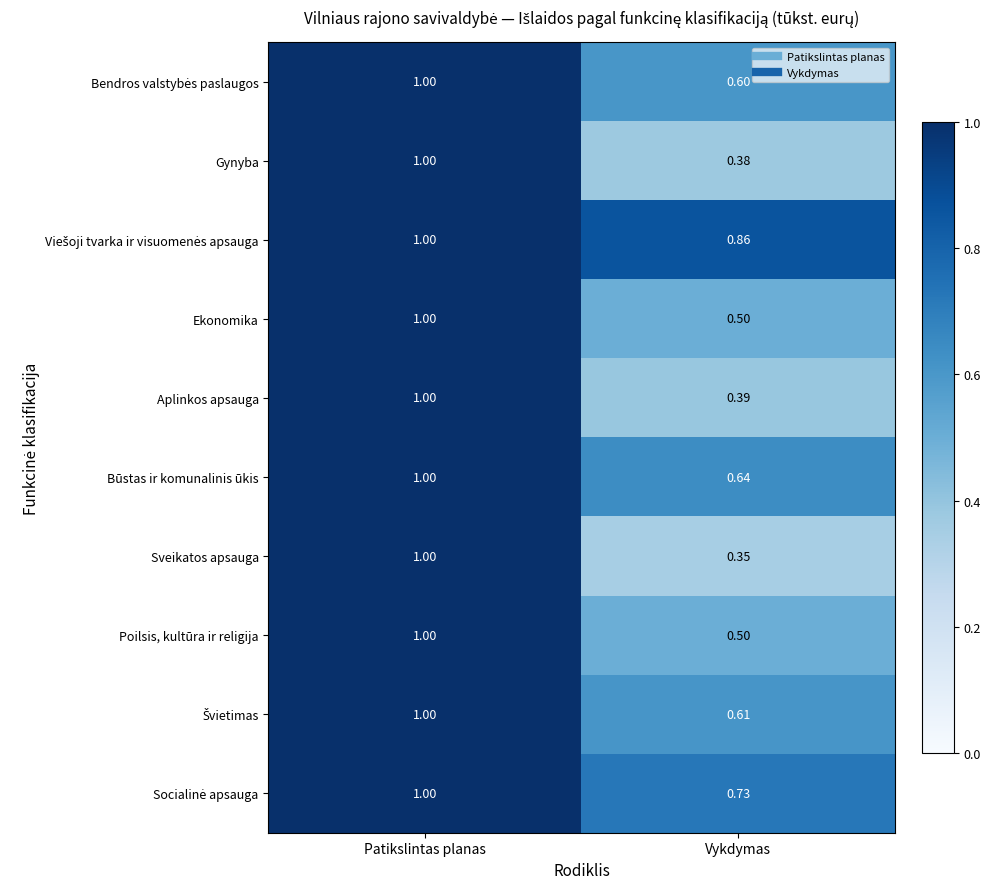

Where is Gynyba nearest to the value 0?

Vykdymas